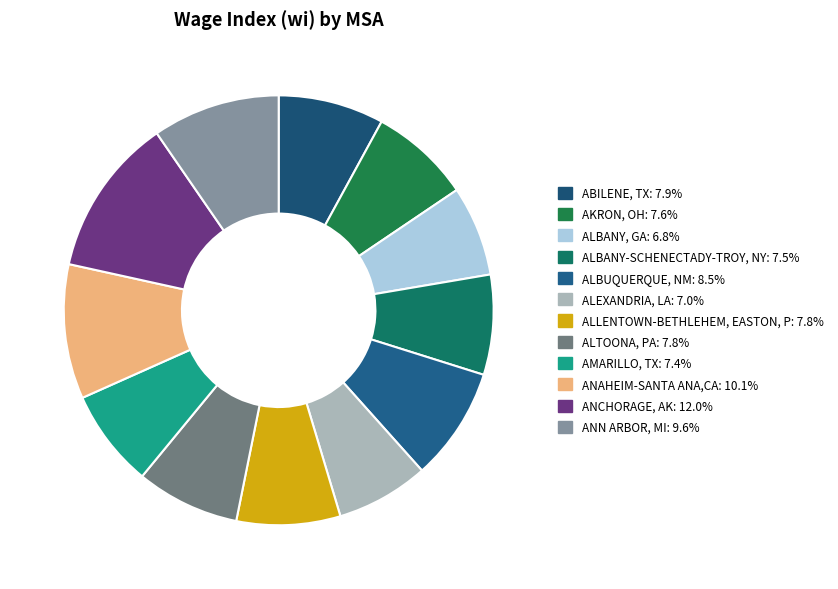

Does ALBUQUERQUE, NM represent more than half of the total?

No